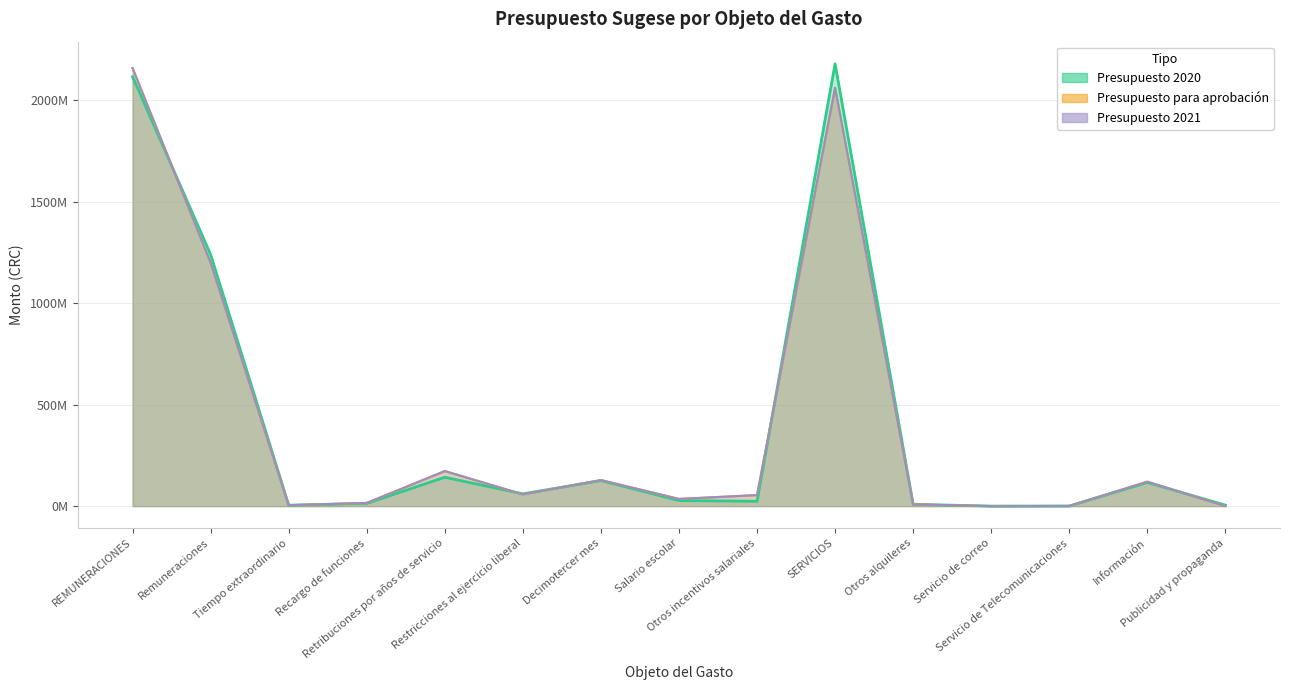

True or false: Presupuesto 2021 and Presupuesto 2020 intersect in this chart.

True